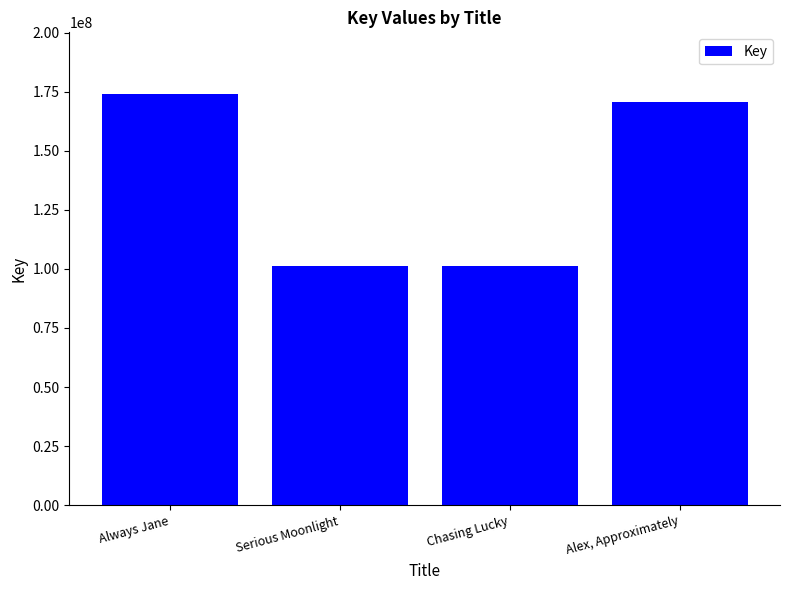

What is the ratio of the value at Chasing Lucky to the value at Alex, Approximately?

0.6